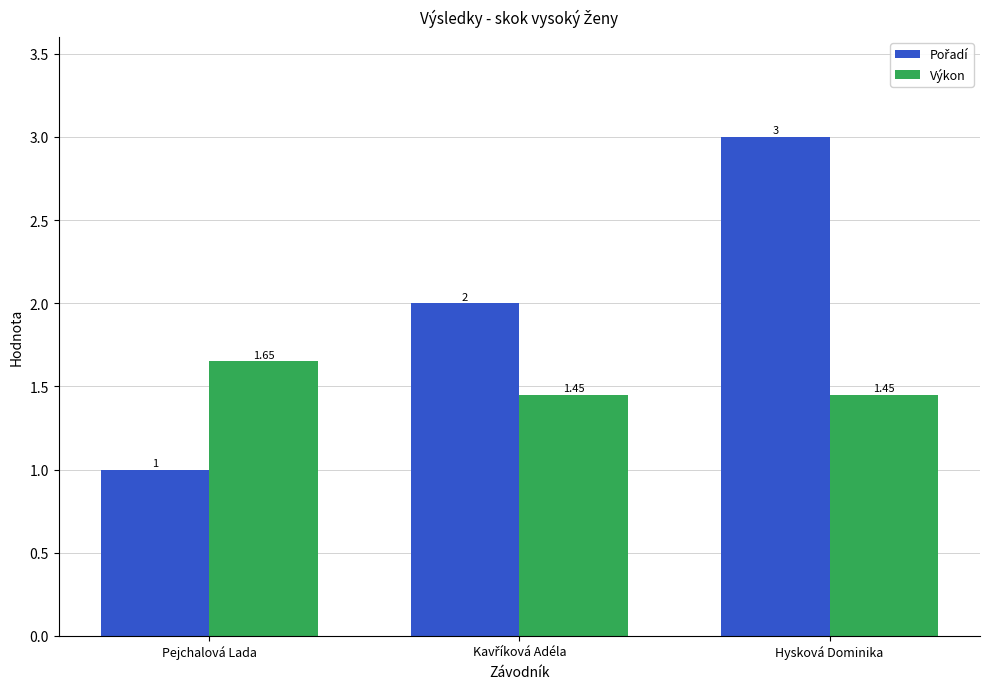

Which category has the lowest value across all series?

Pejchalová Lada